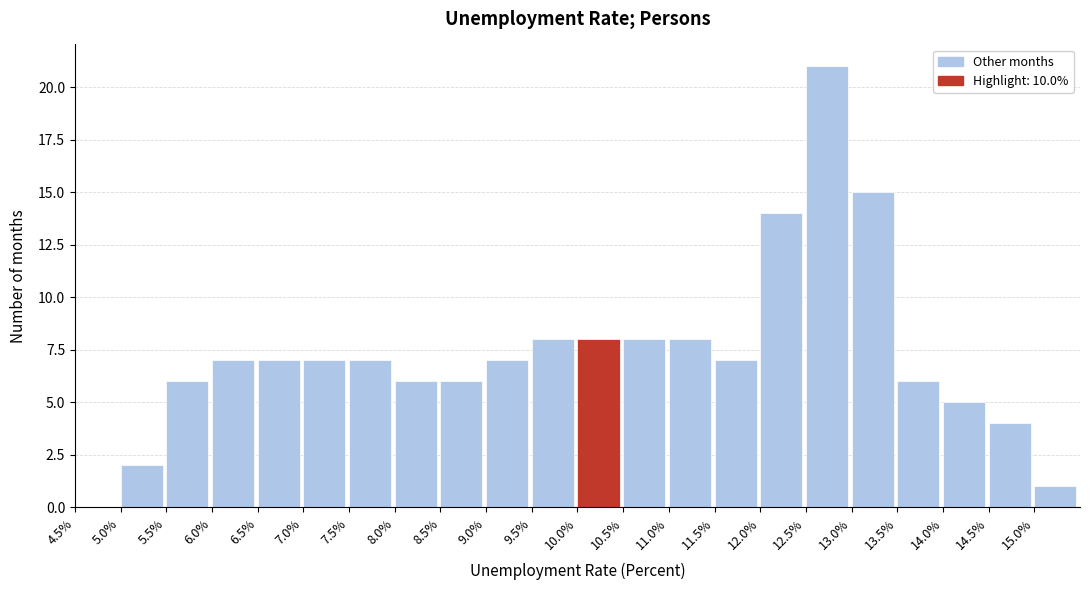

Reading left to right, list every bar in this chart as the range it spans on the x-axis followed by its height. The values are not printed on the chart, so give them approximately, as read against the axis.

4.5 to 5.0: 0
5.0 to 5.5: 2
5.5 to 6.0: 6
6.0 to 6.5: 7
6.5 to 7.0: 7
7.0 to 7.5: 7
7.5 to 8.0: 7
8.0 to 8.5: 6
8.5 to 9.0: 6
9.0 to 9.5: 7
9.5 to 10.0: 8
10.0 to 10.5: 8
10.5 to 11.0: 8
11.0 to 11.5: 8
11.5 to 12.0: 7
12.0 to 12.5: 14
12.5 to 13.0: 21
13.0 to 13.5: 15
13.5 to 14.0: 6
14.0 to 14.5: 5
14.5 to 15.0: 4
15.0 to 15.5: 1